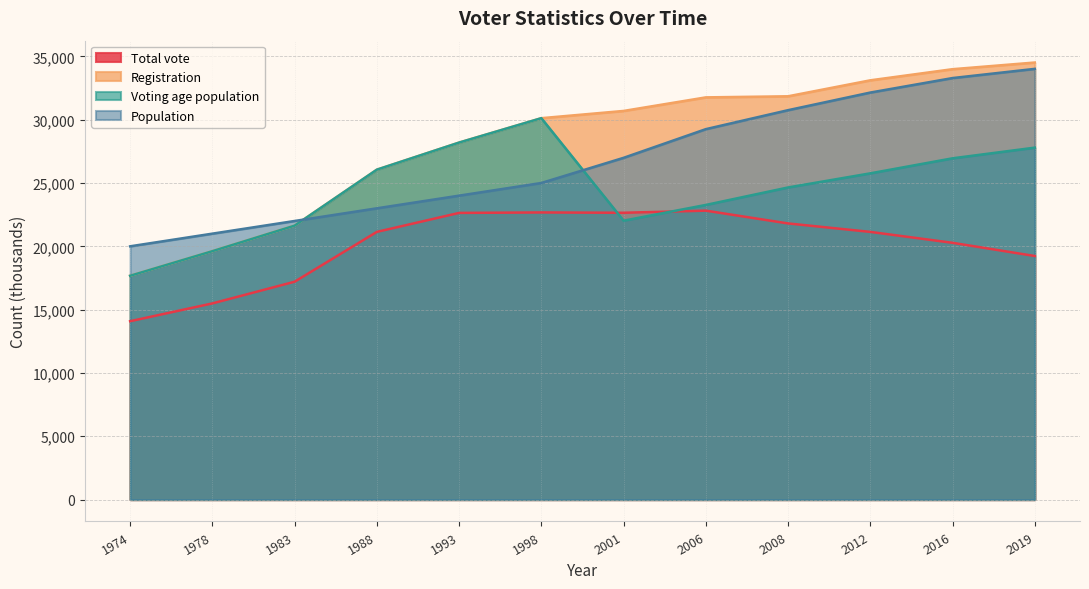

Reading left to right, list all the values displayed in this chart.

Total vote: 14086	15491	17204	21139	22637	22673	22648	22815	21806	21138	20276	19234
Registration: 17673	19615	21630	26052	28191	30117	30688	31759	31845	33106	33985	34511
Voting age population: 17673	19615	21630	26052	28191	30117	22024	23266	24646	25761	26948	27790
Population: 20000	21000	22000	23000	24000	25000	26986	29251	30749	32140	33285	34010